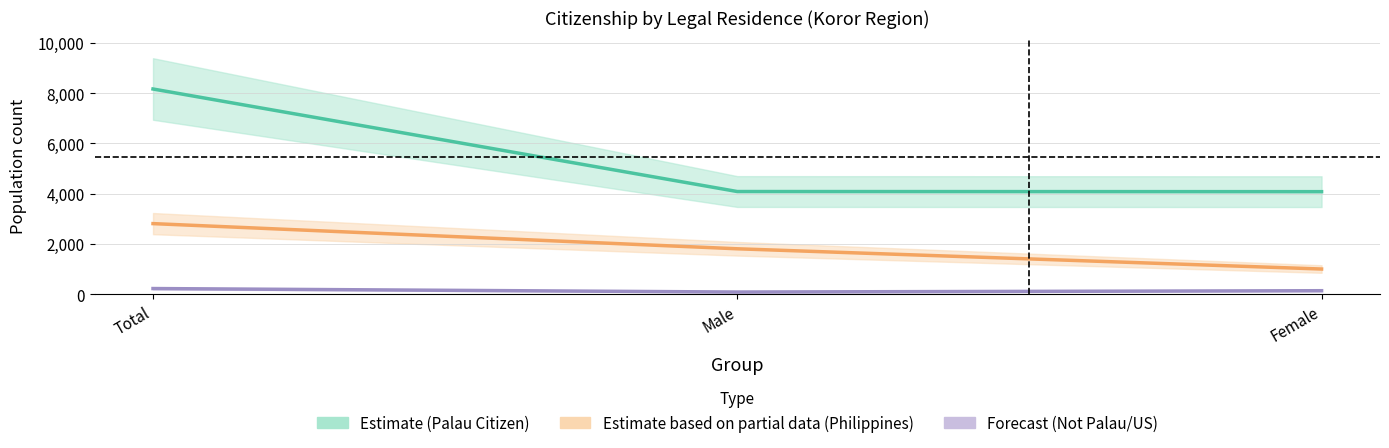

Reading right to left, what are all the values shown in this chart?

Palau Citizen: Female=4082	Male=4087	Total=8169
Not Palau or US Citiz: Female=139	Male=86	Total=225
Philippines: Female=1002	Male=1808	Total=2810